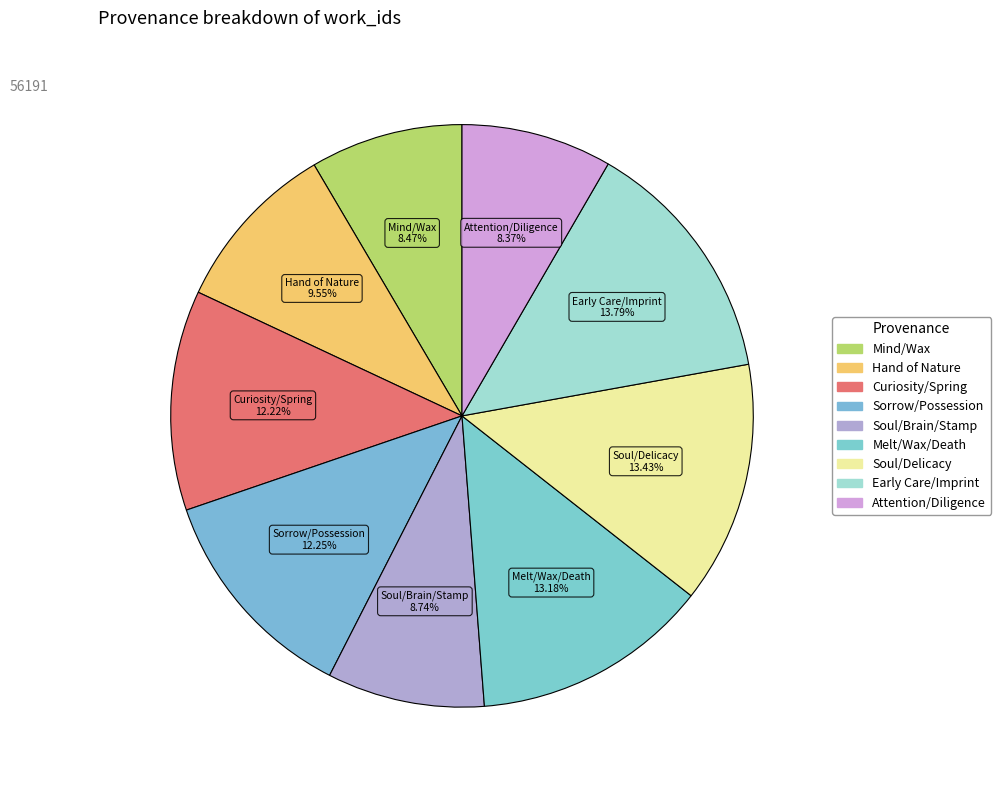

How many slices are in this pie chart?

9